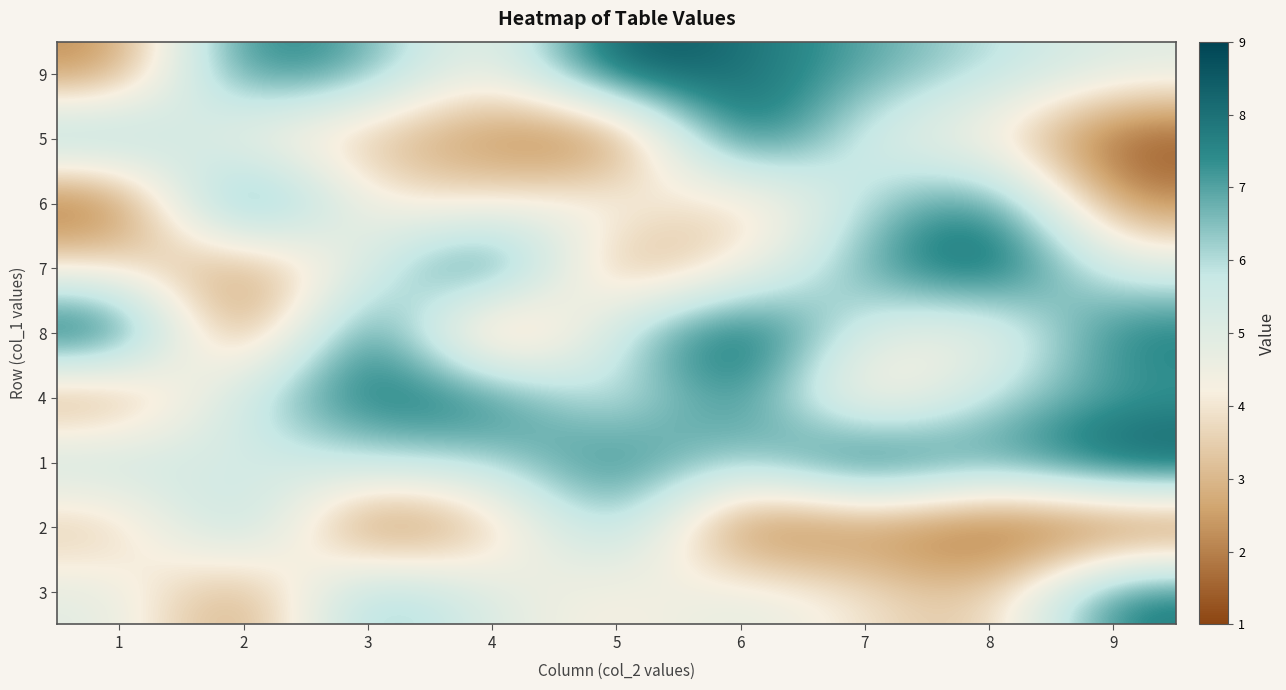

At 9, list the series in order from smallest to largest.

5, 2, 6, 9, 7, 4, 8, 3, 1